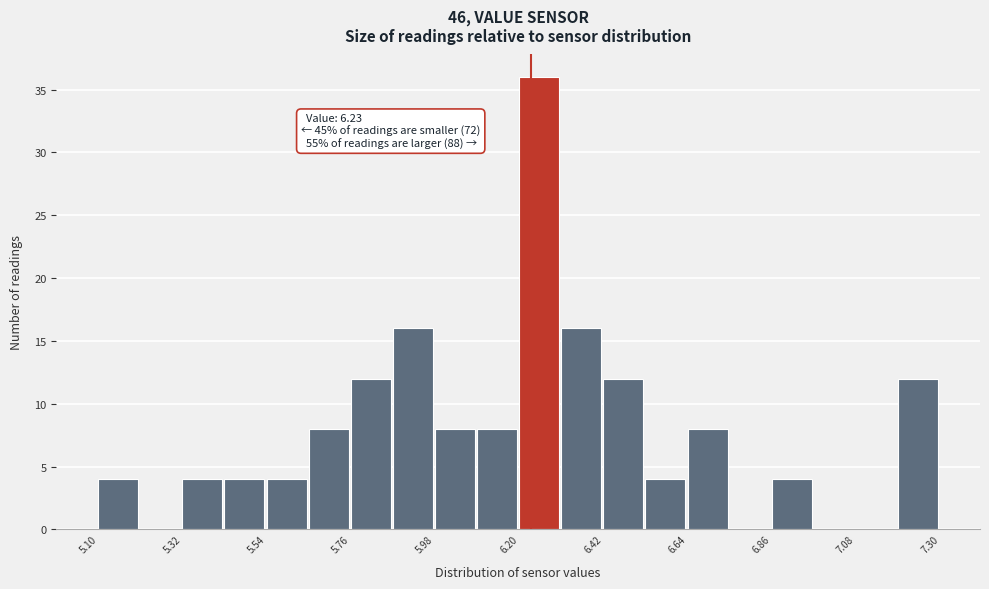

Read against the x-axis, roughly where is the centre of the tallest bar?

6.25